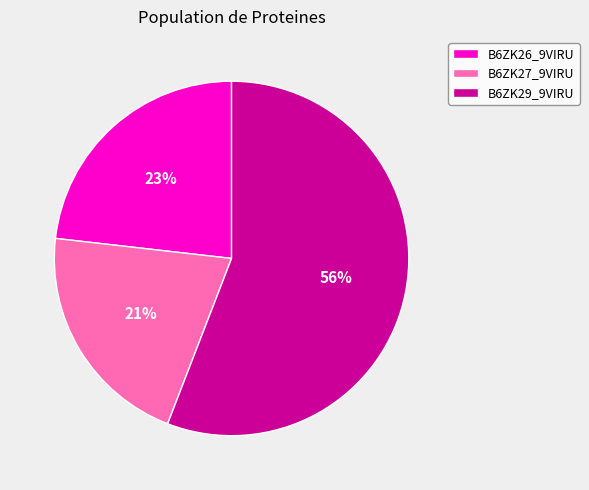

Rank the categories by value from lowest to highest.

B6ZK27_9VIRU, B6ZK26_9VIRU, B6ZK29_9VIRU